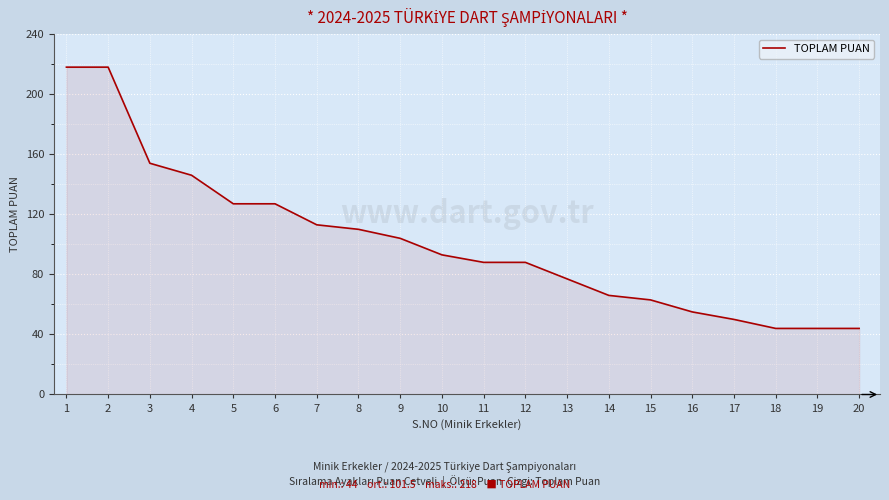

What is the change in value from 1 to 16?

-163